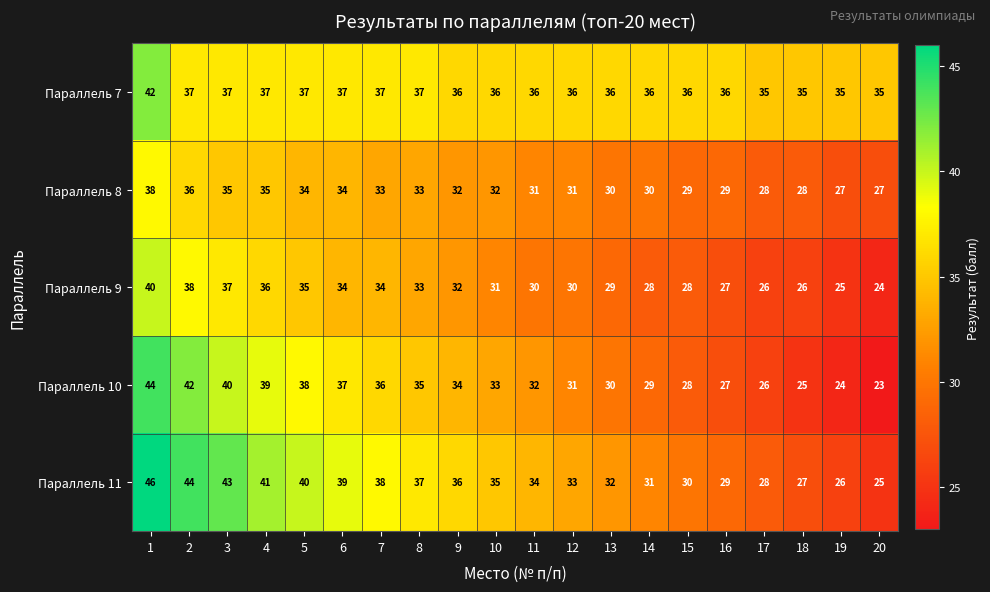

What is the sum of all Параллель 9 values?

623